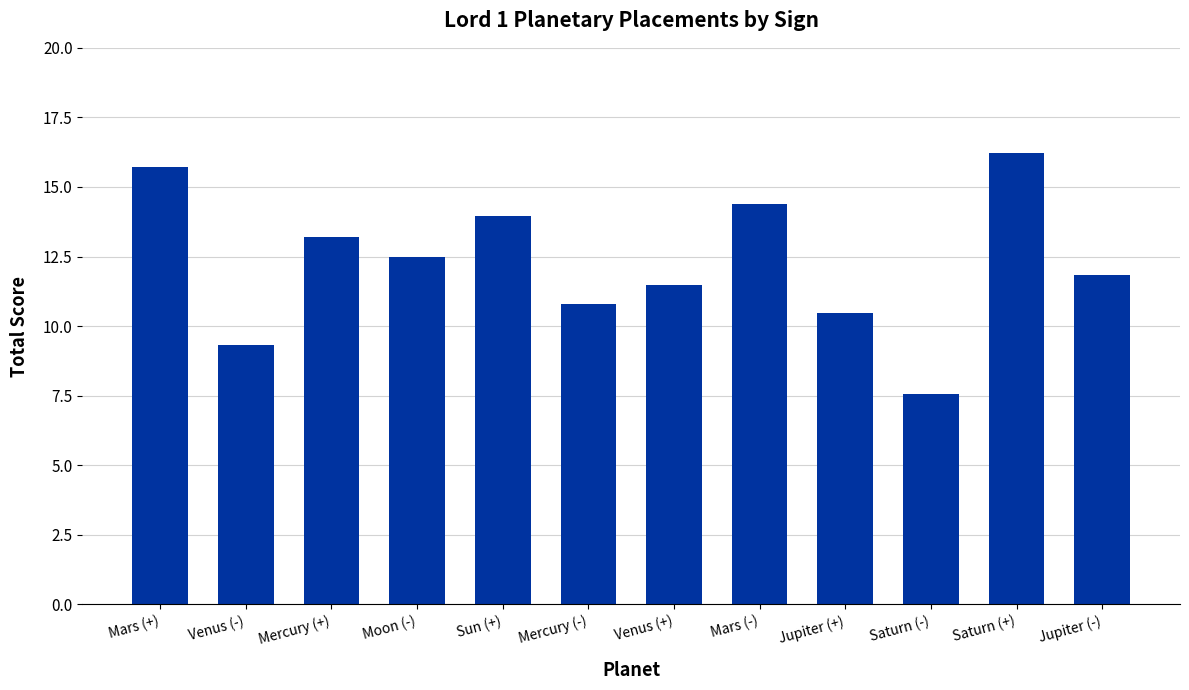

How many bars are there in total?

12